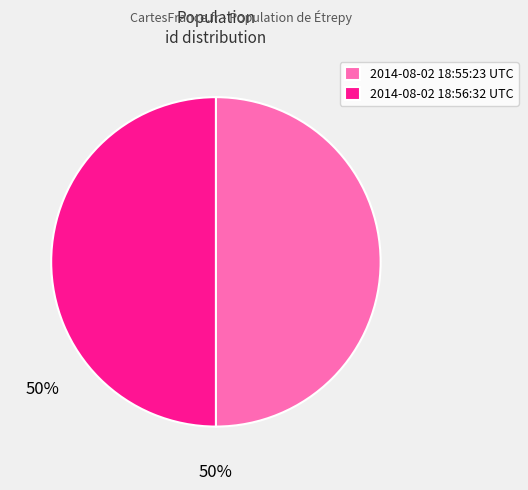

How many segments does this pie chart have?

2